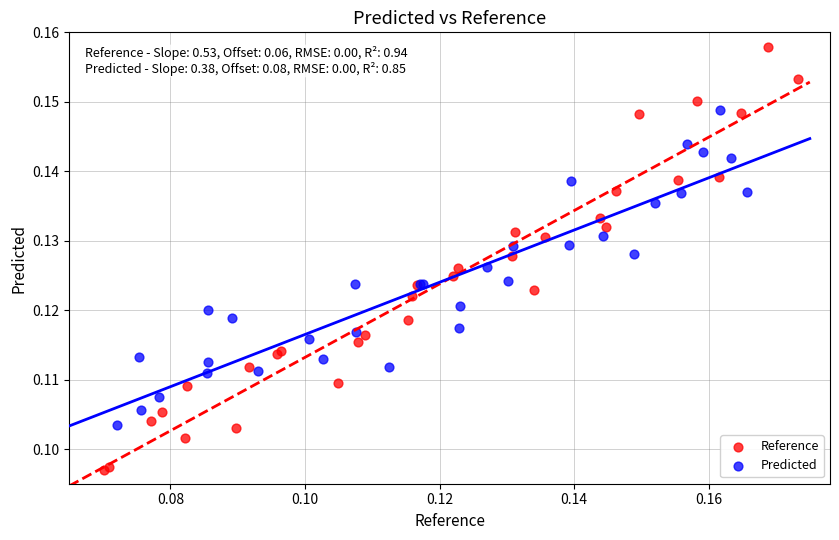

Which series contains the lowest Y value?

Reference